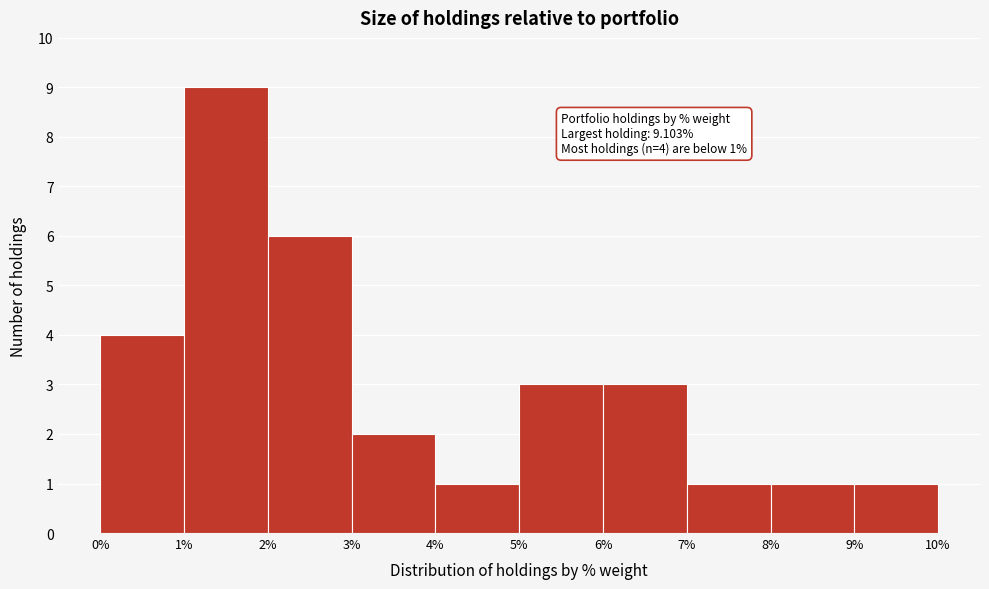

Over which range of the x-axis is the bar tallest?

1% to 2%